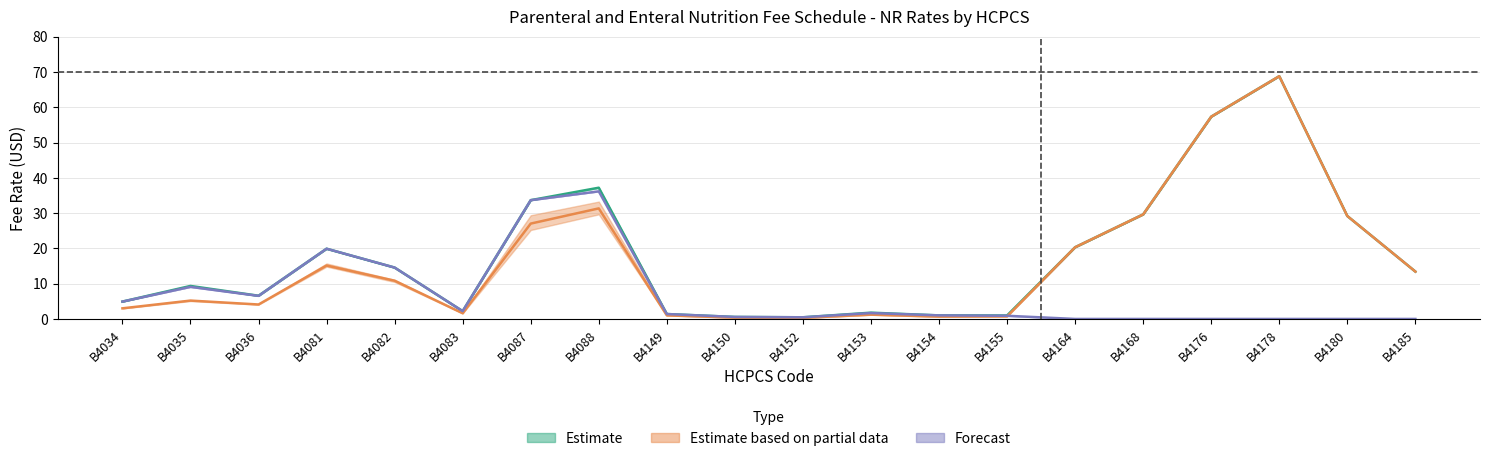

True or false: AK (R) and AZ (NR) intersect in this chart.

False